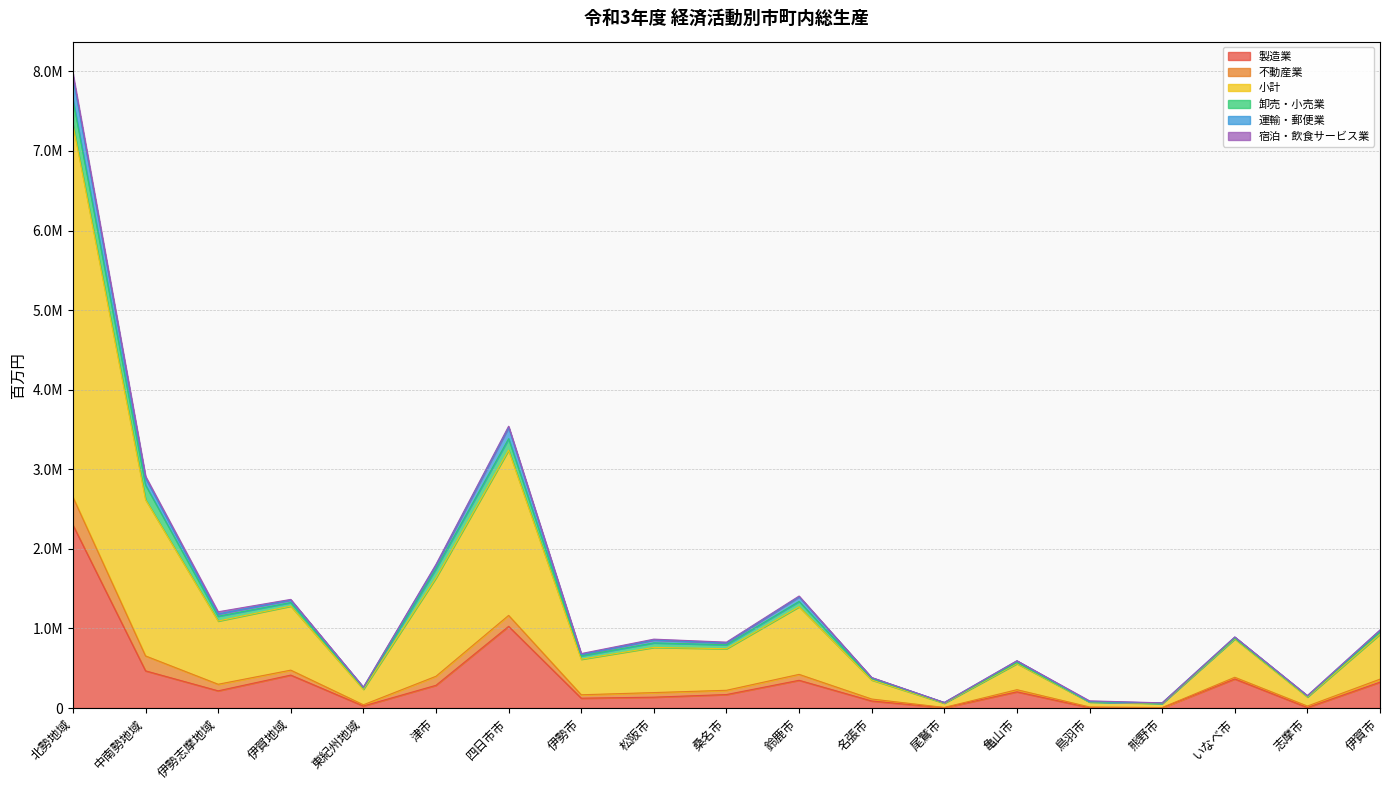

True or false: 運輸・郵便業 and 製造業 cross at least once.

False